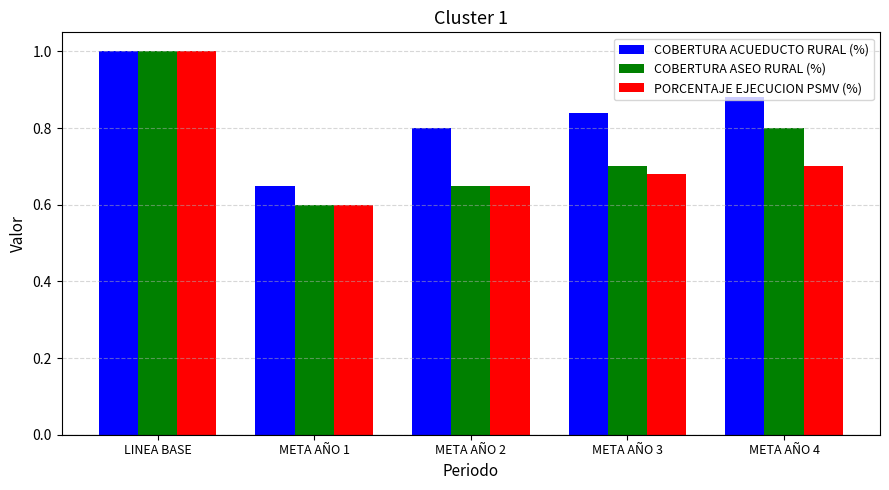

What is the highest value of the PORCENTAJE EJECUCION PSMV (%) series?

1.0